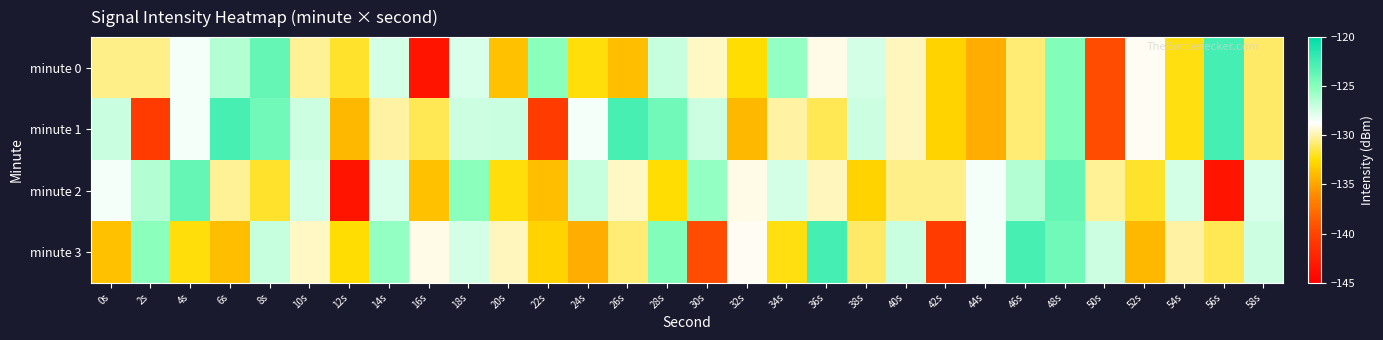

Which label corresponds to the largest value in the chart?

56s